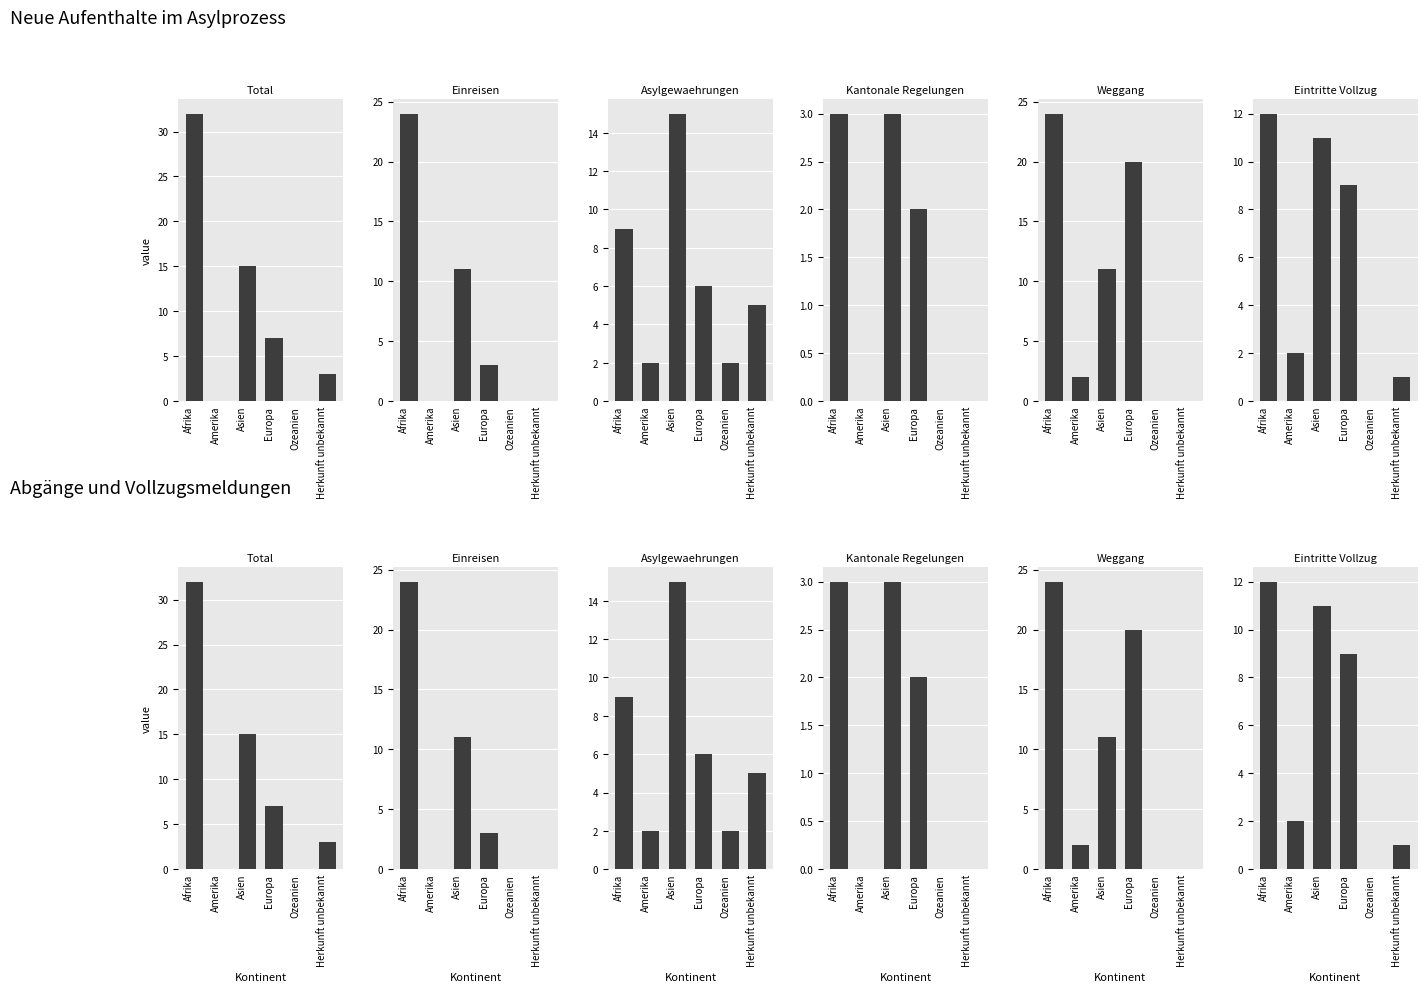

How many values in the Einreisen series exceed 3?

2